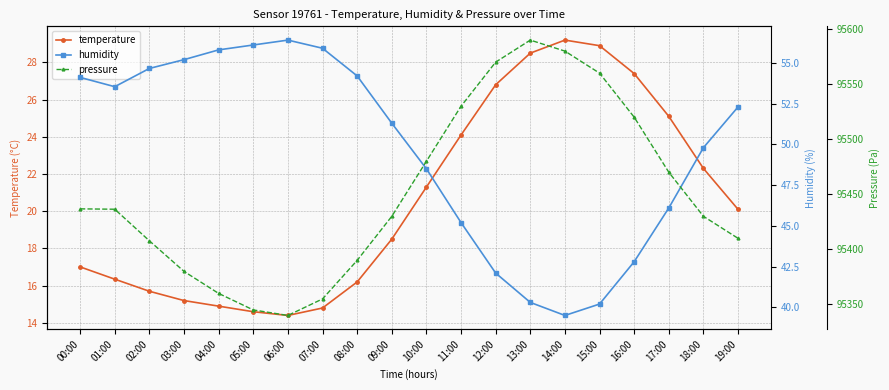

Rank the categories by humidity value from highest to lowest.

06:00, 05:00, 07:00, 04:00, 03:00, 02:00, 08:00, 00:00, 01:00, 19:00, 09:00, 18:00, 10:00, 17:00, 11:00, 16:00, 12:00, 13:00, 15:00, 14:00